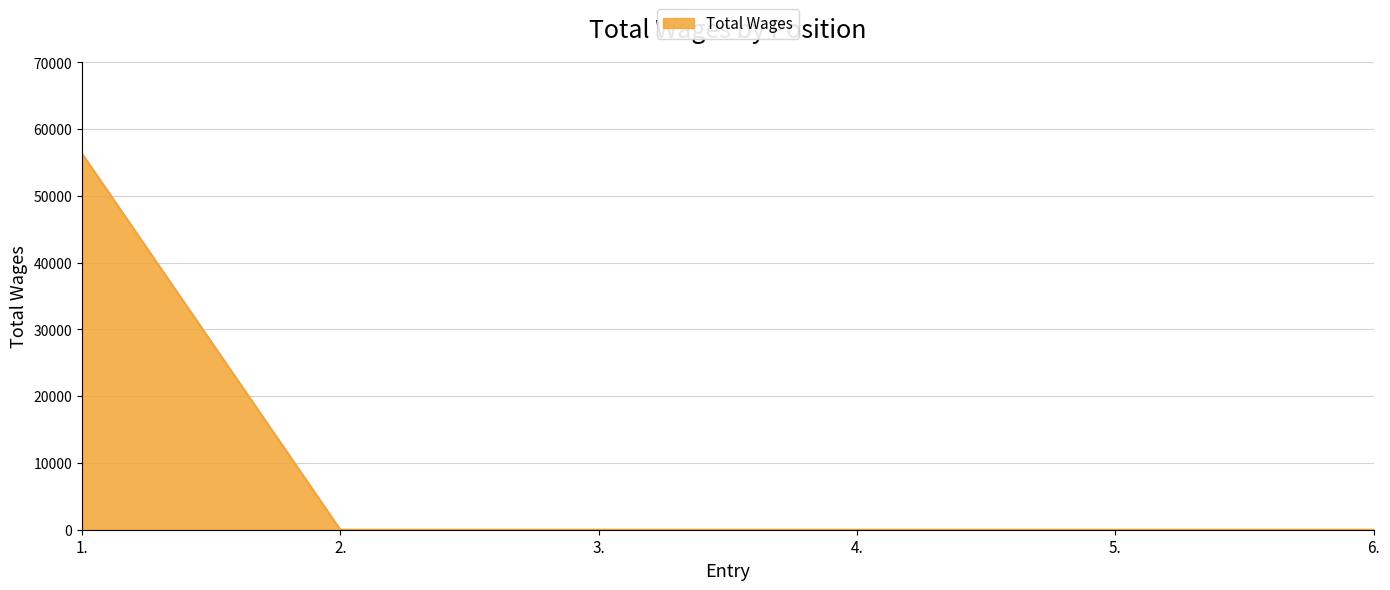

The value at 6. is 21998. True or false?

False